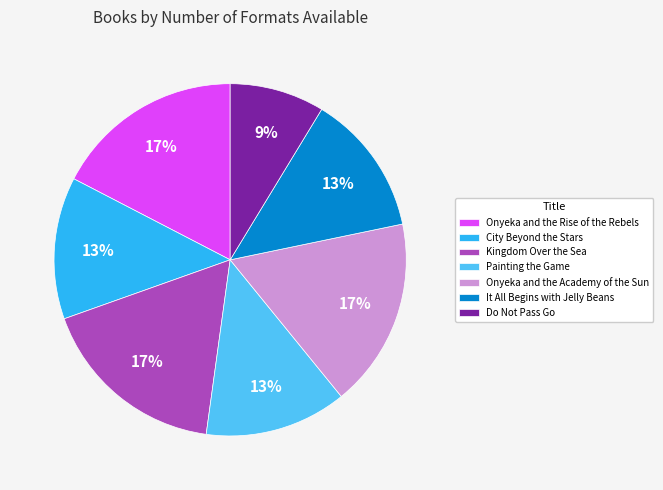

Does any single category account for the majority?

No